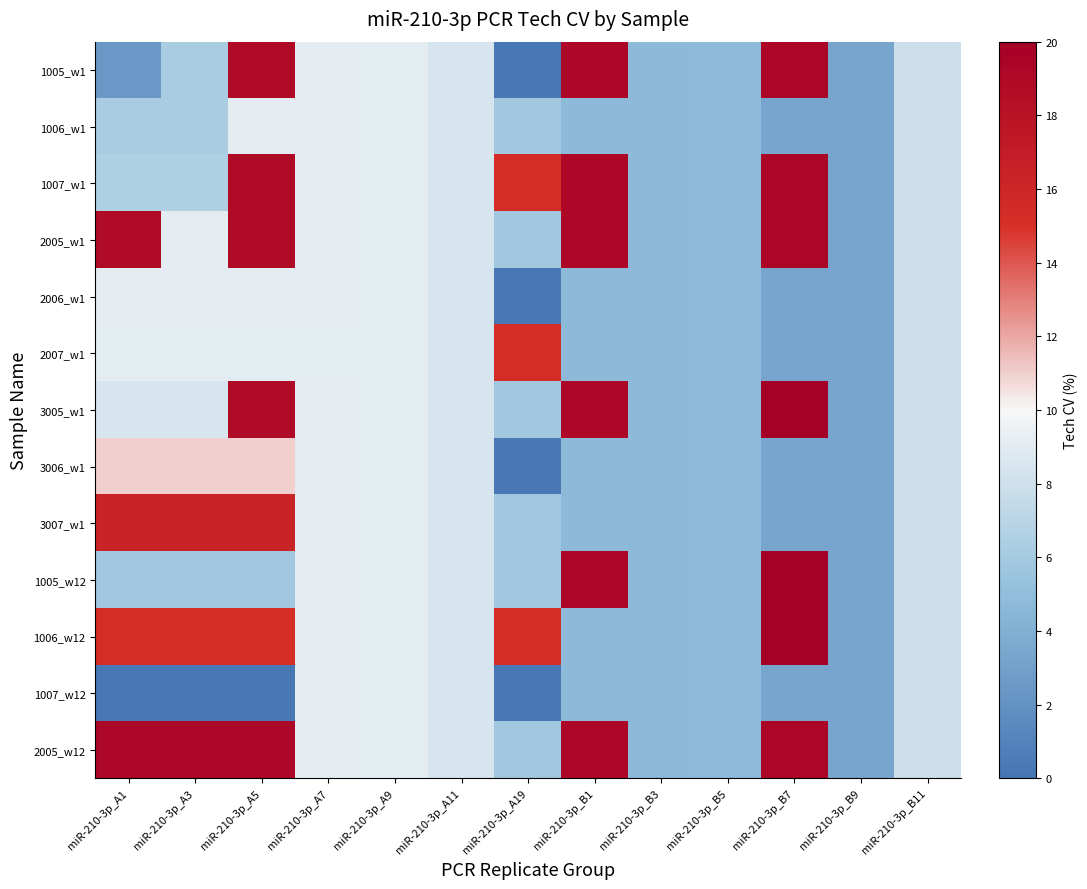

Reading left to right, transcribe all the data shown in this chart.

1005_w1: miR-210-3p_A1=2.5	miR-210-3p_A3=6.2	miR-210-3p_A5=18.8	miR-210-3p_A7=9.1	miR-210-3p_A9=9.0	miR-210-3p_A11=8.4	miR-210-3p_A19=0.2	miR-210-3p_B1=19.2	miR-210-3p_B3=4.7	miR-210-3p_B5=4.8	miR-210-3p_B7=19.3	miR-210-3p_B9=3.3	miR-210-3p_B11=7.9
1006_w1: miR-210-3p_A1=6.2	miR-210-3p_A3=6.2	miR-210-3p_A5=9.1	miR-210-3p_A7=9.1	miR-210-3p_A9=9.0	miR-210-3p_A11=8.4	miR-210-3p_A19=5.8	miR-210-3p_B1=4.7	miR-210-3p_B3=4.7	miR-210-3p_B5=4.8	miR-210-3p_B7=3.3	miR-210-3p_B9=3.3	miR-210-3p_B11=7.9
1007_w1: miR-210-3p_A1=6.5	miR-210-3p_A3=6.5	miR-210-3p_A5=18.8	miR-210-3p_A7=9.1	miR-210-3p_A9=9.0	miR-210-3p_A11=8.4	miR-210-3p_A19=15.2	miR-210-3p_B1=19.2	miR-210-3p_B3=4.7	miR-210-3p_B5=4.8	miR-210-3p_B7=19.3	miR-210-3p_B9=3.3	miR-210-3p_B11=7.9
2005_w1: miR-210-3p_A1=18.8	miR-210-3p_A3=9.1	miR-210-3p_A5=18.8	miR-210-3p_A7=9.1	miR-210-3p_A9=9.0	miR-210-3p_A11=8.4	miR-210-3p_A19=5.8	miR-210-3p_B1=19.2	miR-210-3p_B3=4.7	miR-210-3p_B5=4.8	miR-210-3p_B7=19.3	miR-210-3p_B9=3.3	miR-210-3p_B11=7.9
2006_w1: miR-210-3p_A1=9.1	miR-210-3p_A3=9.1	miR-210-3p_A5=9.1	miR-210-3p_A7=9.1	miR-210-3p_A9=9.0	miR-210-3p_A11=8.4	miR-210-3p_A19=0.2	miR-210-3p_B1=4.7	miR-210-3p_B3=4.7	miR-210-3p_B5=4.8	miR-210-3p_B7=3.3	miR-210-3p_B9=3.3	miR-210-3p_B11=7.9
2007_w1: miR-210-3p_A1=9.0	miR-210-3p_A3=9.0	miR-210-3p_A5=9.0	miR-210-3p_A7=9.0	miR-210-3p_A9=9.0	miR-210-3p_A11=8.4	miR-210-3p_A19=15.2	miR-210-3p_B1=4.7	miR-210-3p_B3=4.7	miR-210-3p_B5=4.8	miR-210-3p_B7=3.3	miR-210-3p_B9=3.3	miR-210-3p_B11=7.9
3005_w1: miR-210-3p_A1=8.4	miR-210-3p_A3=8.4	miR-210-3p_A5=18.8	miR-210-3p_A7=9.1	miR-210-3p_A9=9.0	miR-210-3p_A11=8.4	miR-210-3p_A19=5.8	miR-210-3p_B1=19.2	miR-210-3p_B3=4.7	miR-210-3p_B5=4.8	miR-210-3p_B7=43.1	miR-210-3p_B9=3.3	miR-210-3p_B11=7.9
3006_w1: miR-210-3p_A1=11.0	miR-210-3p_A3=11.0	miR-210-3p_A5=11.0	miR-210-3p_A7=9.1	miR-210-3p_A9=9.0	miR-210-3p_A11=8.4	miR-210-3p_A19=0.2	miR-210-3p_B1=4.7	miR-210-3p_B3=4.7	miR-210-3p_B5=4.8	miR-210-3p_B7=3.3	miR-210-3p_B9=3.3	miR-210-3p_B11=7.9
3007_w1: miR-210-3p_A1=16.3	miR-210-3p_A3=16.3	miR-210-3p_A5=16.3	miR-210-3p_A7=9.1	miR-210-3p_A9=9.0	miR-210-3p_A11=8.4	miR-210-3p_A19=5.8	miR-210-3p_B1=4.7	miR-210-3p_B3=4.7	miR-210-3p_B5=4.8	miR-210-3p_B7=3.3	miR-210-3p_B9=3.3	miR-210-3p_B11=7.9
1005_w12: miR-210-3p_A1=5.8	miR-210-3p_A3=5.8	miR-210-3p_A5=5.8	miR-210-3p_A7=9.1	miR-210-3p_A9=9.0	miR-210-3p_A11=8.4	miR-210-3p_A19=5.8	miR-210-3p_B1=19.2	miR-210-3p_B3=4.7	miR-210-3p_B5=4.8	miR-210-3p_B7=43.1	miR-210-3p_B9=3.3	miR-210-3p_B11=7.9
1006_w12: miR-210-3p_A1=15.2	miR-210-3p_A3=15.2	miR-210-3p_A5=15.2	miR-210-3p_A7=9.1	miR-210-3p_A9=9.0	miR-210-3p_A11=8.4	miR-210-3p_A19=15.2	miR-210-3p_B1=4.7	miR-210-3p_B3=4.7	miR-210-3p_B5=4.8	miR-210-3p_B7=23.9	miR-210-3p_B9=3.3	miR-210-3p_B11=7.9
1007_w12: miR-210-3p_A1=0.2	miR-210-3p_A3=0.2	miR-210-3p_A5=0.2	miR-210-3p_A7=9.1	miR-210-3p_A9=9.0	miR-210-3p_A11=8.4	miR-210-3p_A19=0.2	miR-210-3p_B1=4.7	miR-210-3p_B3=4.7	miR-210-3p_B5=4.8	miR-210-3p_B7=3.3	miR-210-3p_B9=3.3	miR-210-3p_B11=7.9
2005_w12: miR-210-3p_A1=19.2	miR-210-3p_A3=19.2	miR-210-3p_A5=19.2	miR-210-3p_A7=9.1	miR-210-3p_A9=9.0	miR-210-3p_A11=8.4	miR-210-3p_A19=5.8	miR-210-3p_B1=19.2	miR-210-3p_B3=4.7	miR-210-3p_B5=4.8	miR-210-3p_B7=19.3	miR-210-3p_B9=3.3	miR-210-3p_B11=7.9